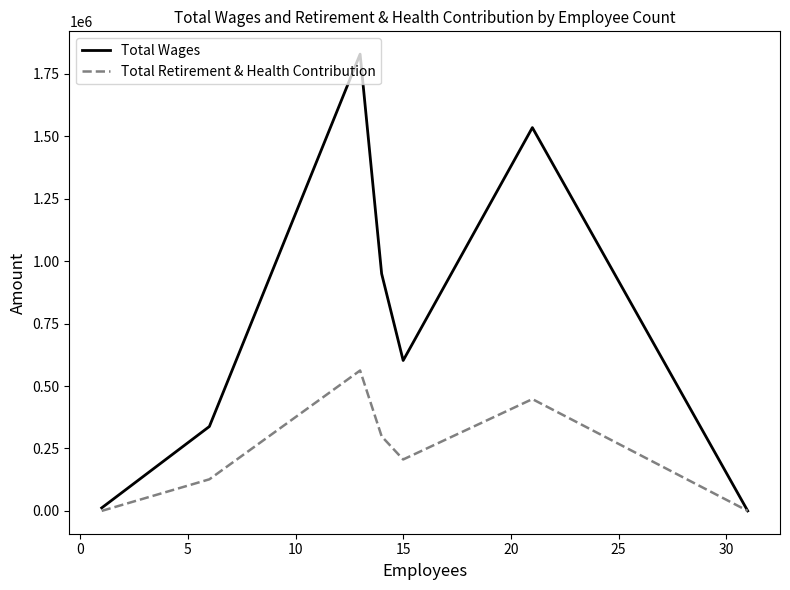

How many interior local peaks does the Total Retirement & Health Contribution series have?

2